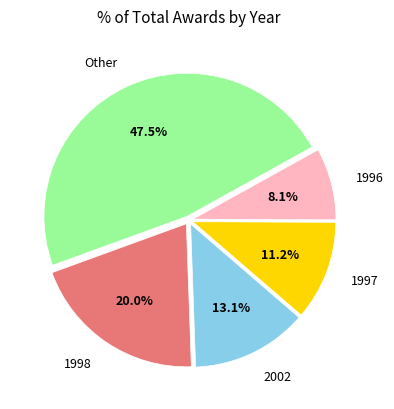

Between Other and 1998, which is larger?

Other